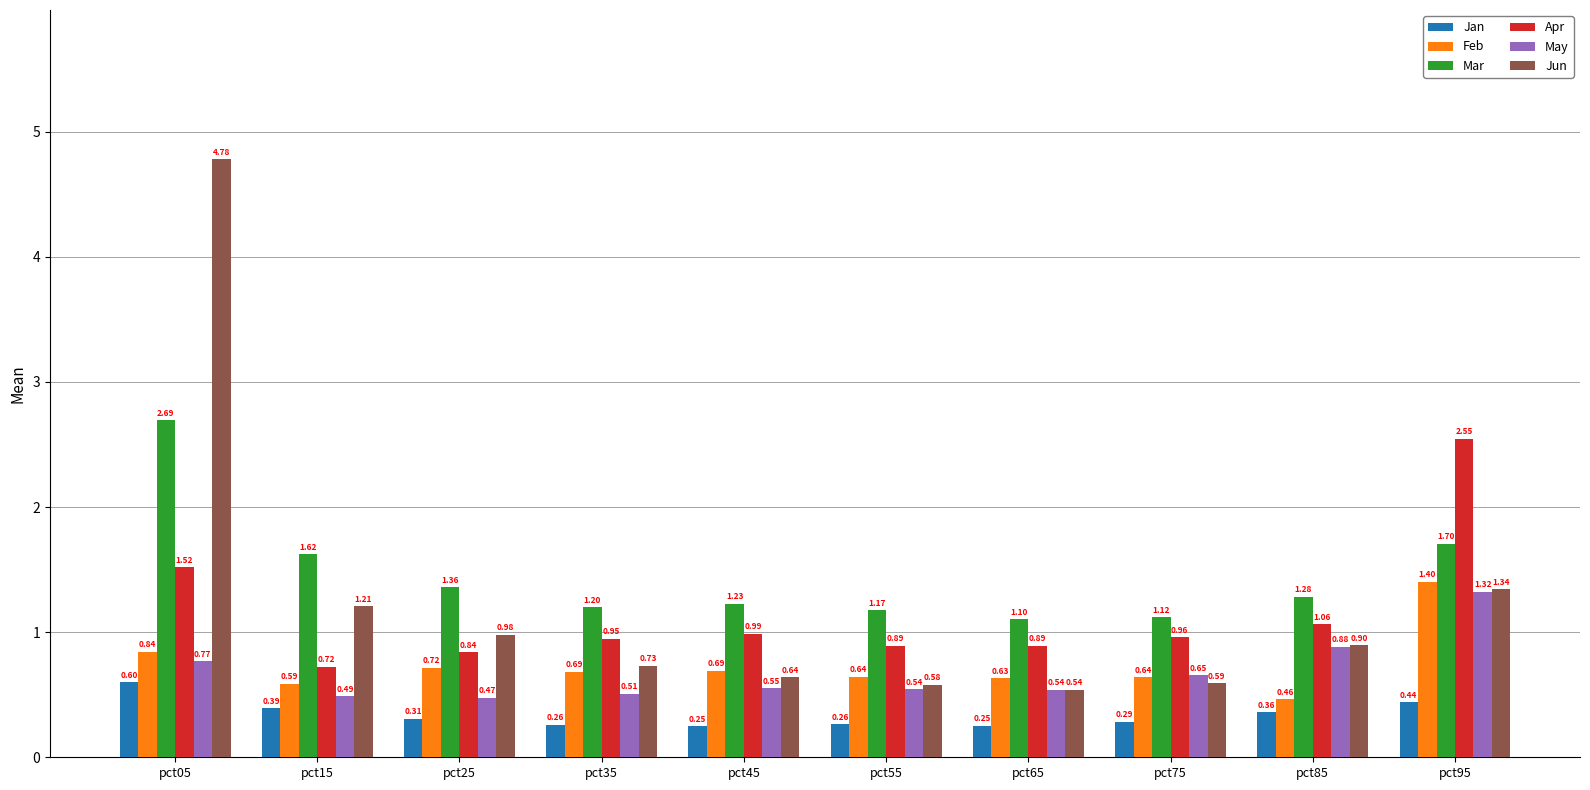

How many series are shown in this chart?

6